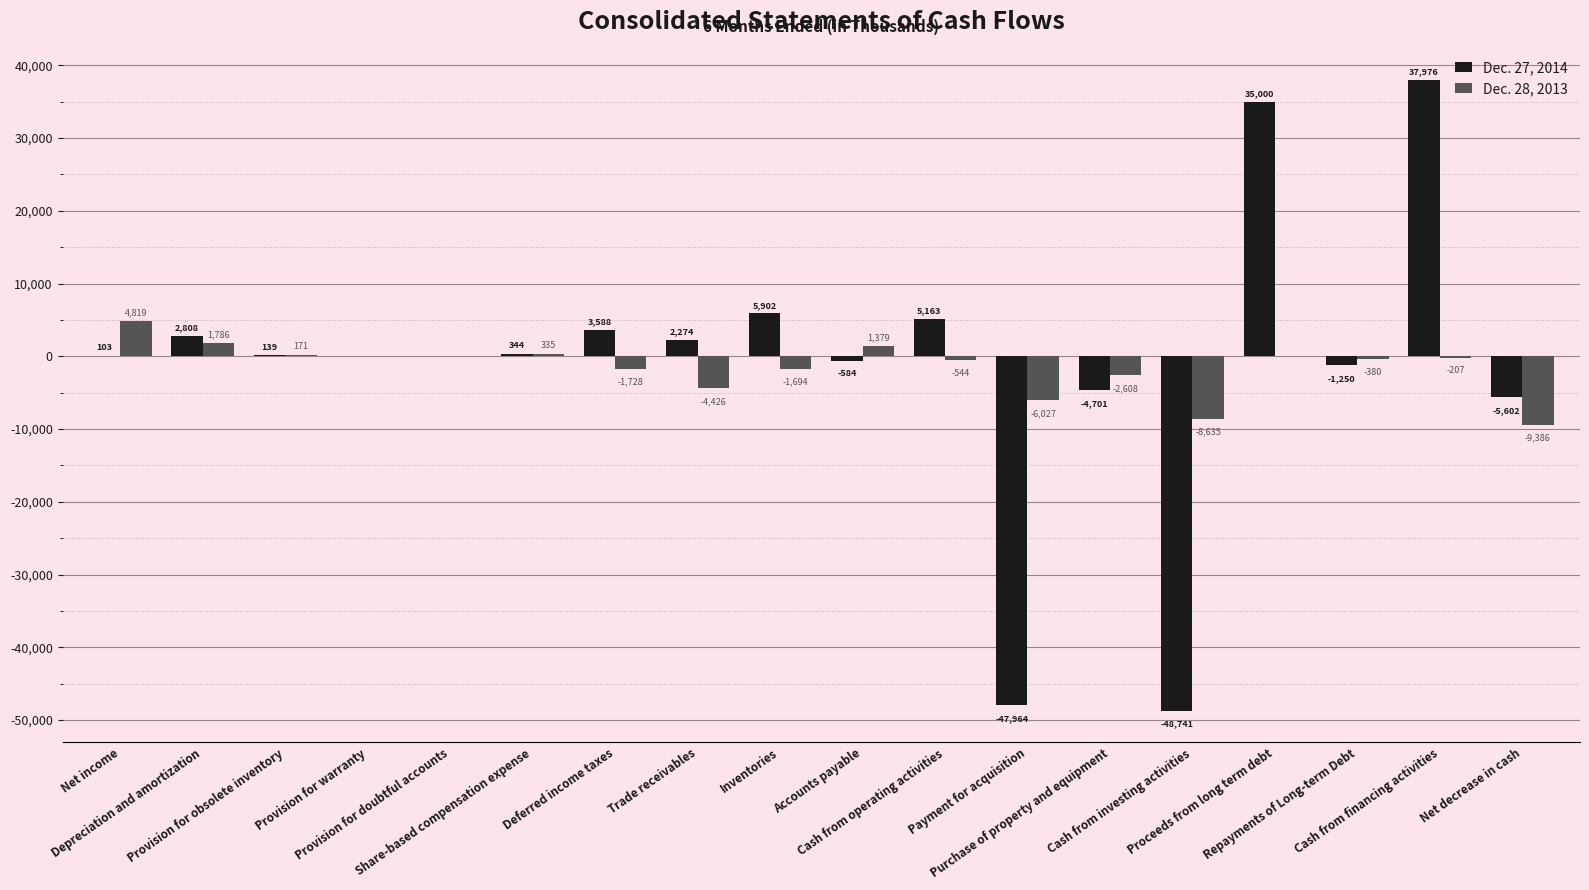

Which series has the largest total across all categories?

Dec. 27, 2014